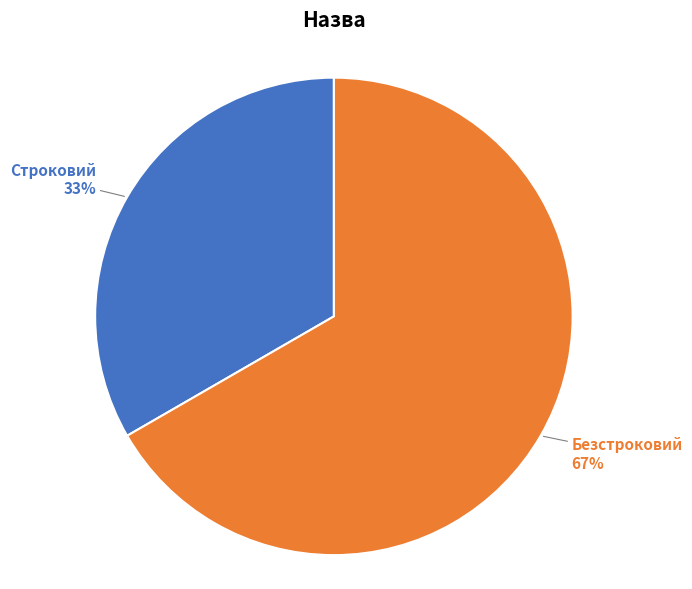

Is there any slice that represents more than half of the pie?

Yes